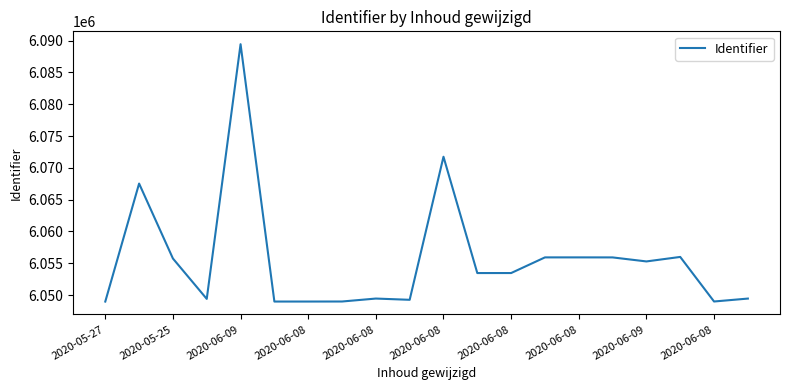

What is the difference between the maximum and minimum values?

40436